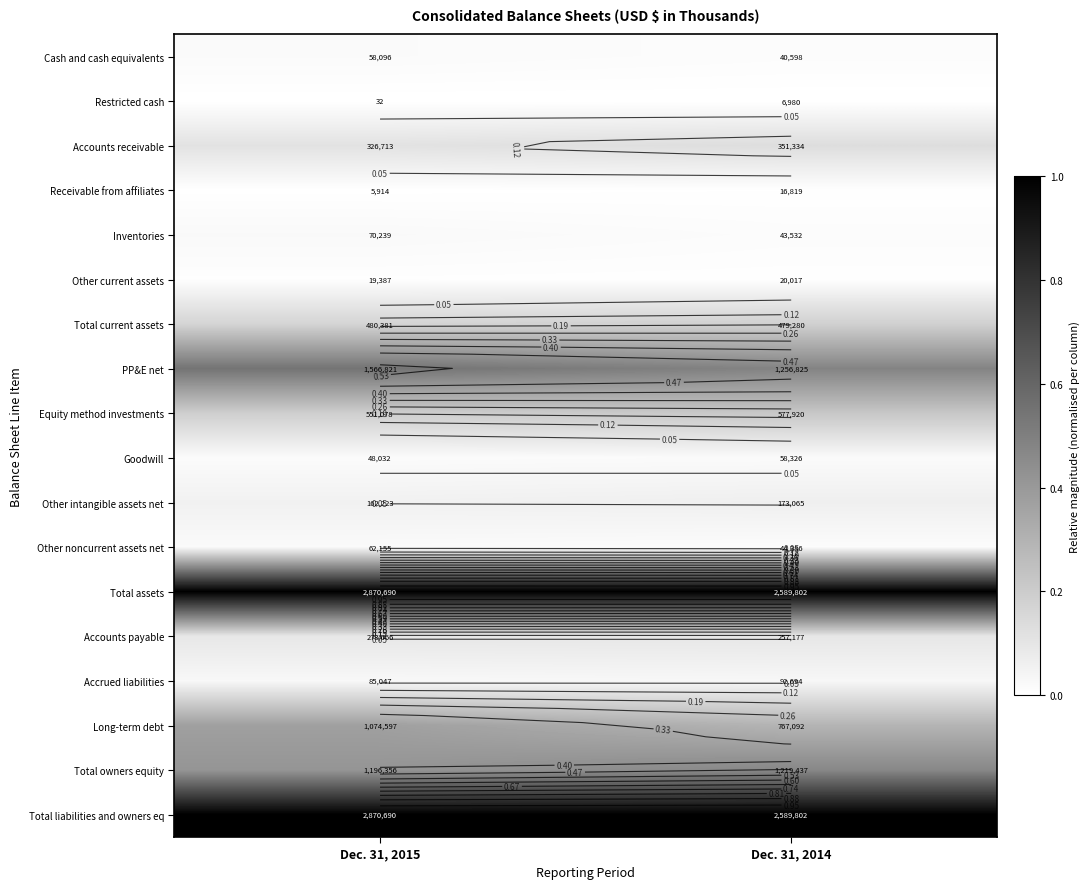

Count the number of data series in this chart.

18